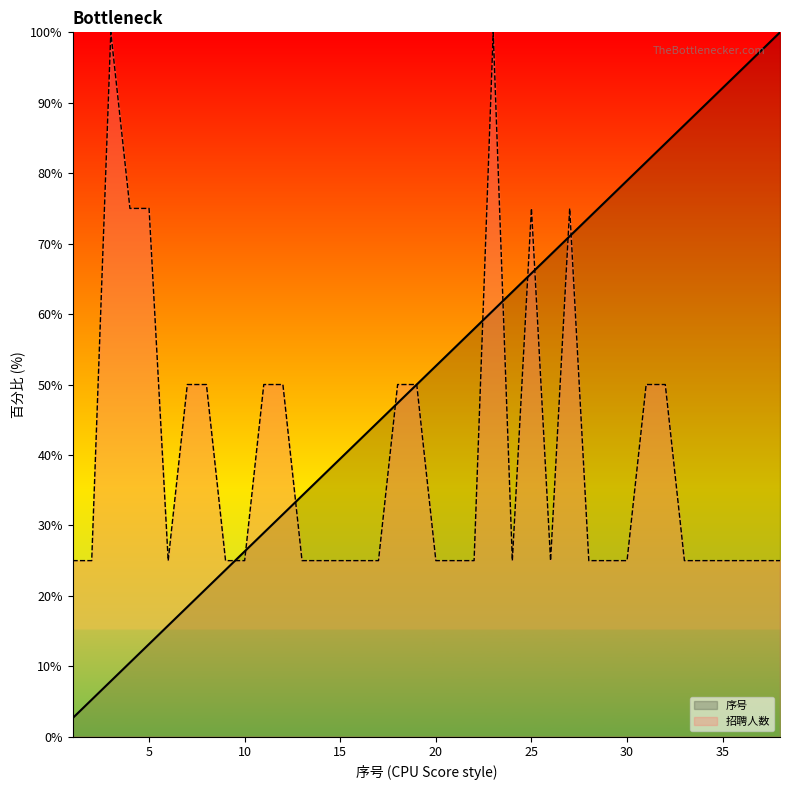

Is the value of 招聘人数 at 23 greater than the value of 序号 at 21?

Yes